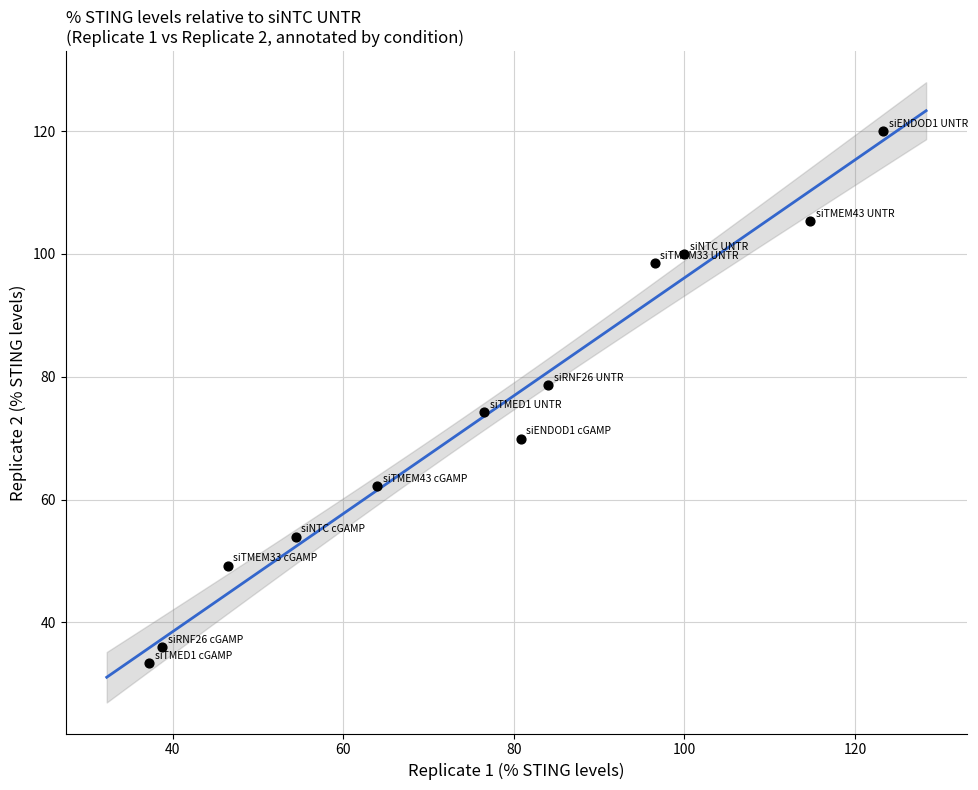

What is the average Y value?

73.5